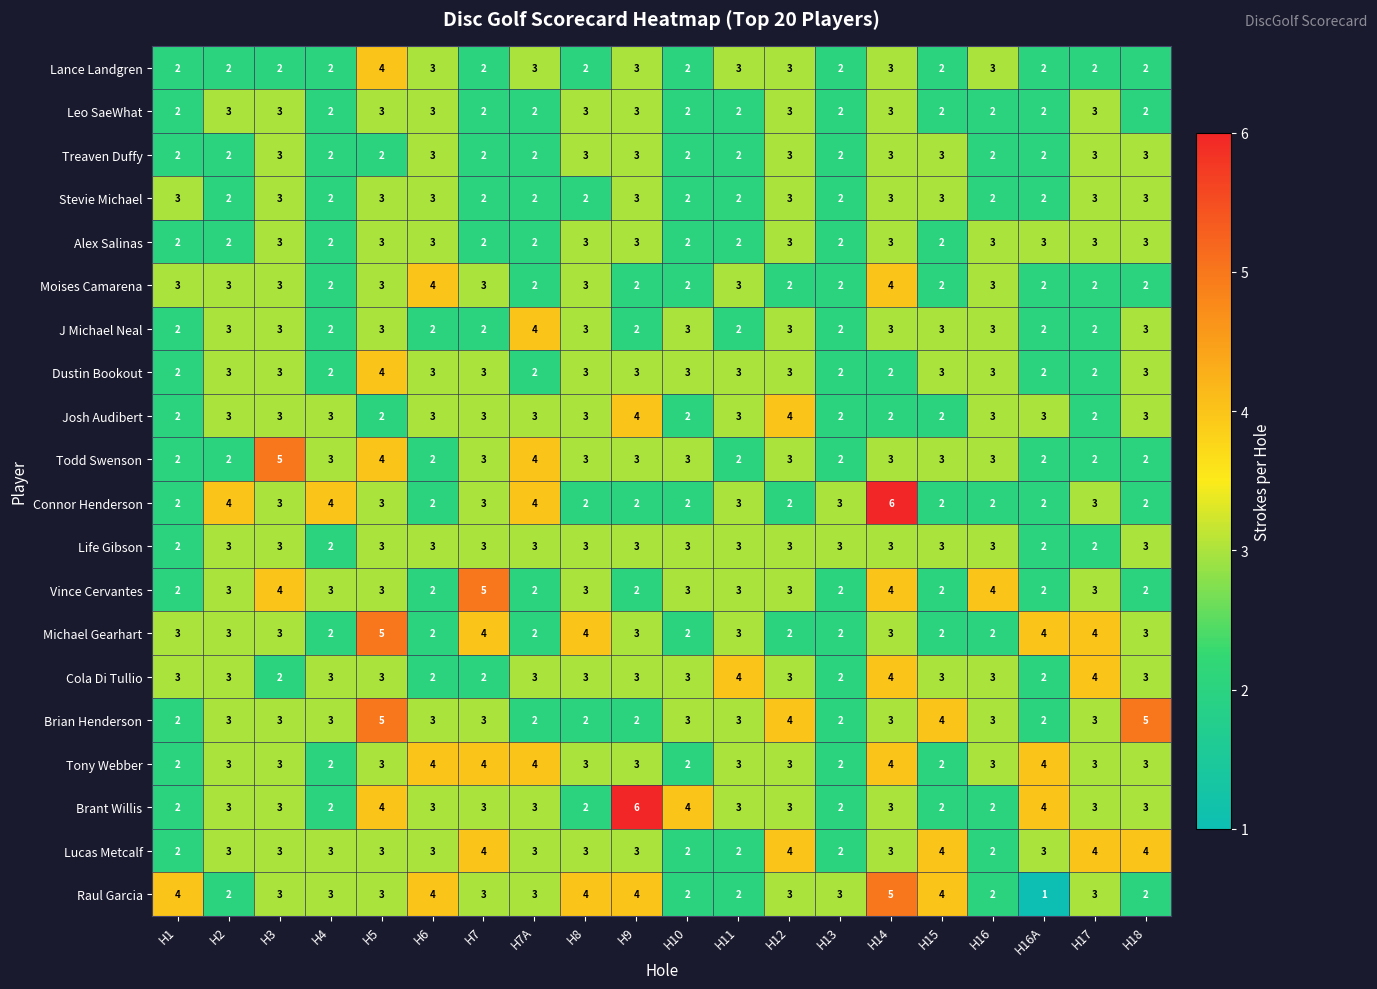

How many categories are shown in the chart?

20